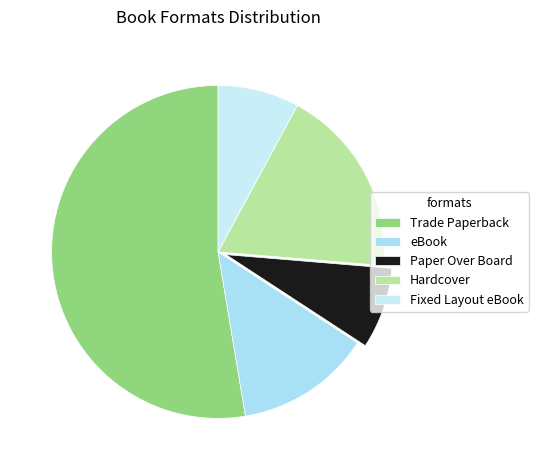

Does any single category account for the majority?

Yes